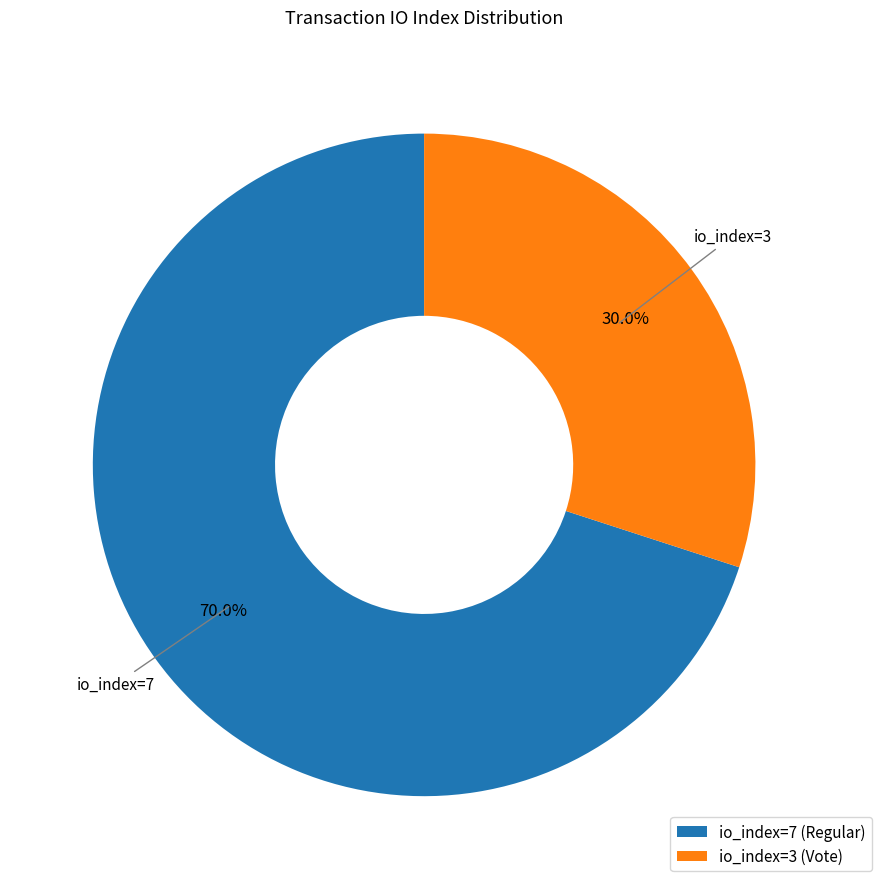

Which category has the biggest portion of the pie?

io_index=7 (Regular)